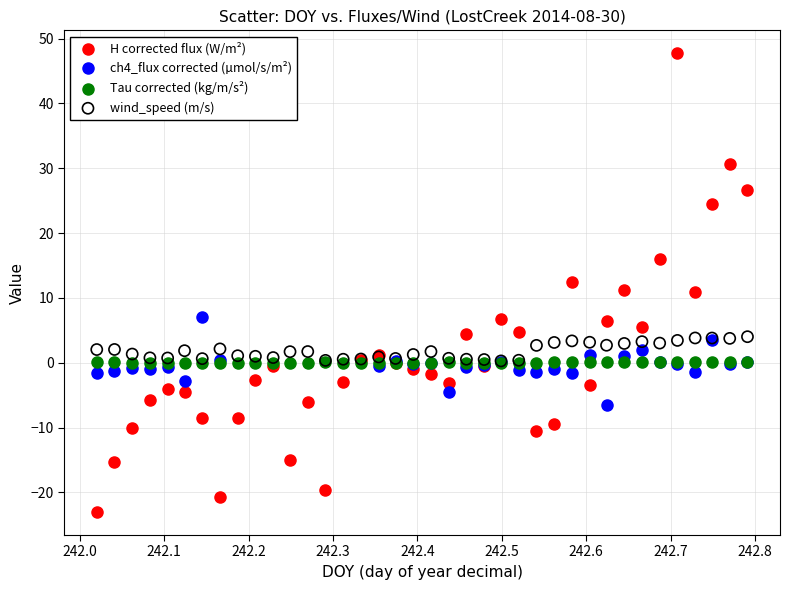

Which series has the widest spread of Y values?

H corrected flux (W/m²)